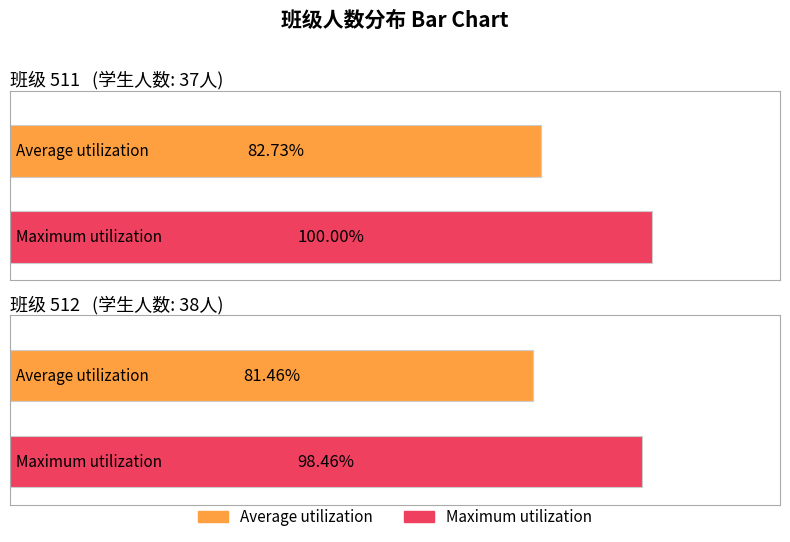

Reading left to right, list all the values displayed in this chart.

Average utilization: 511=82.7	512=81.5
Maximum utilization: 511=100.0	512=98.5